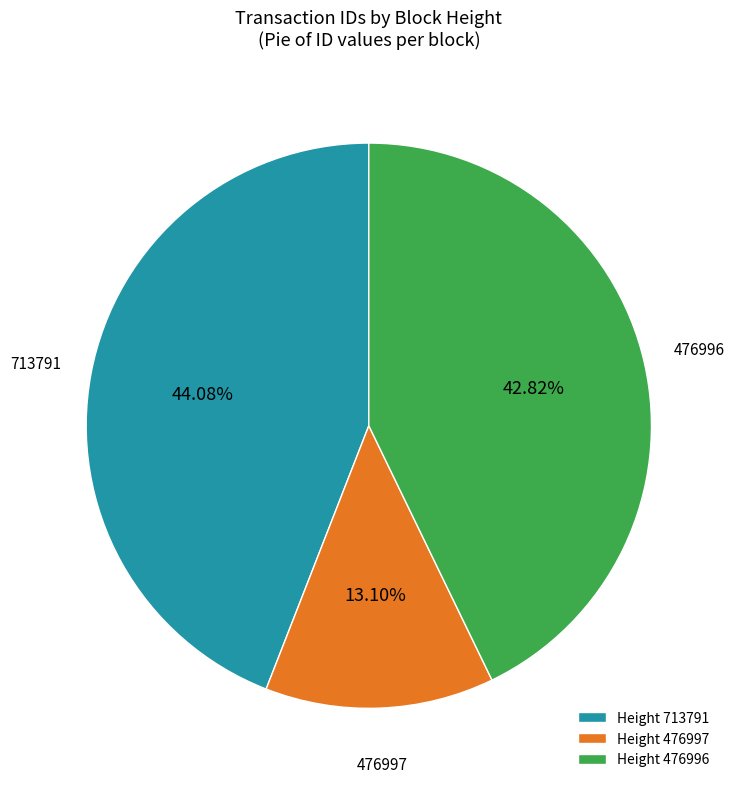

What is the largest slice in the pie chart?

713791